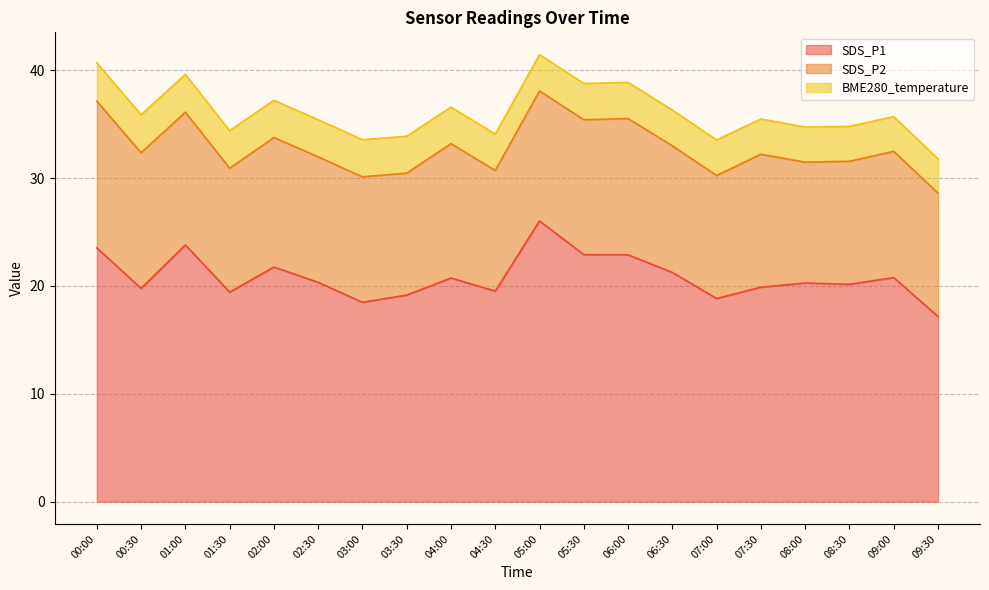

True or false: BME280_temperature has more than 1 interior local peaks.

False